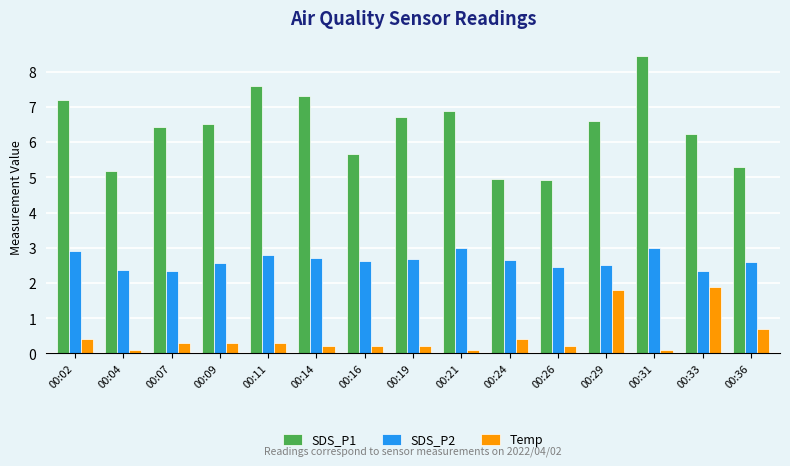

At which category does the chart reach its peak across all series?

00:31